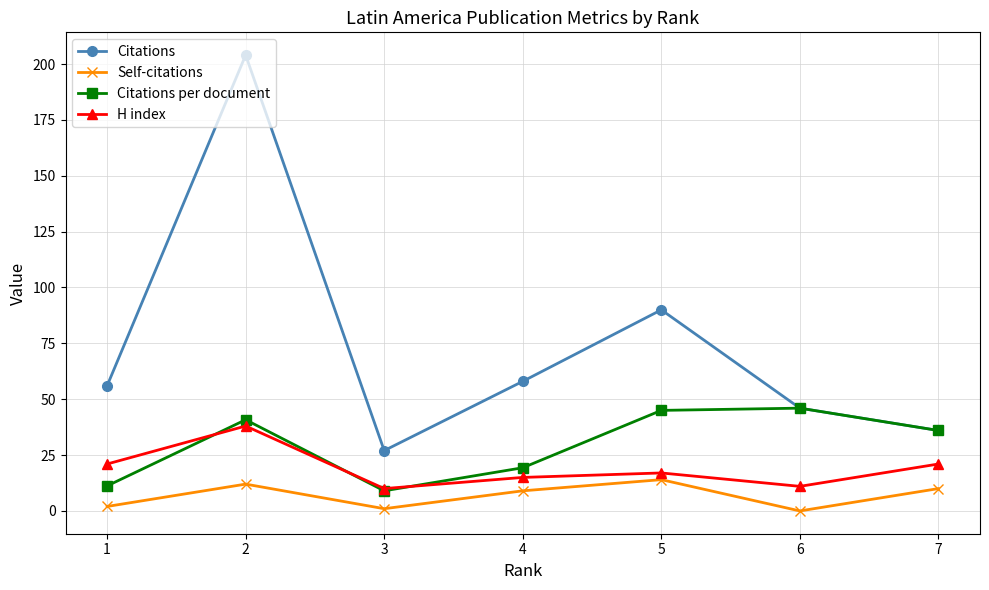

What are all the series names shown in the legend?

Citations, Self-citations, Citations per document, H index